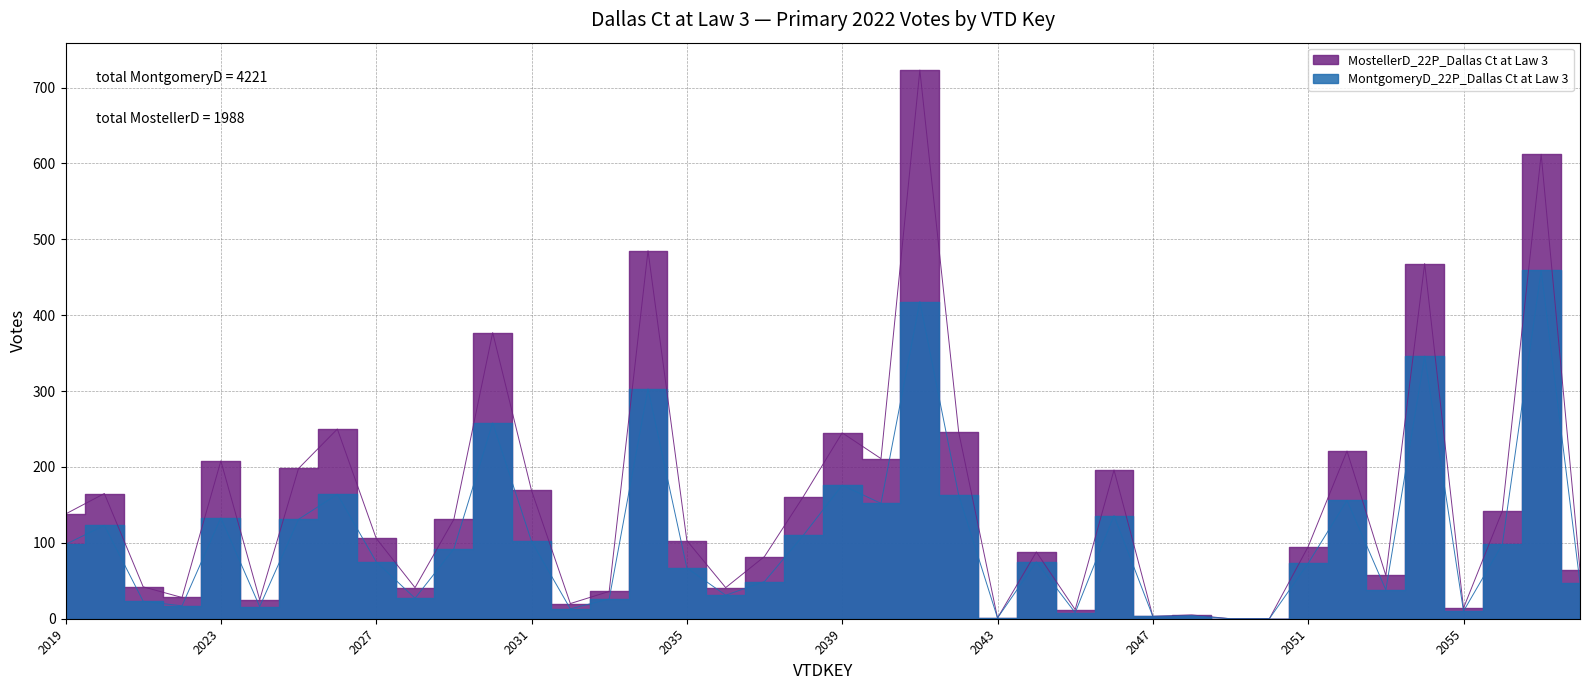

The chart shows a value of 176 at 2039. True or false?

True